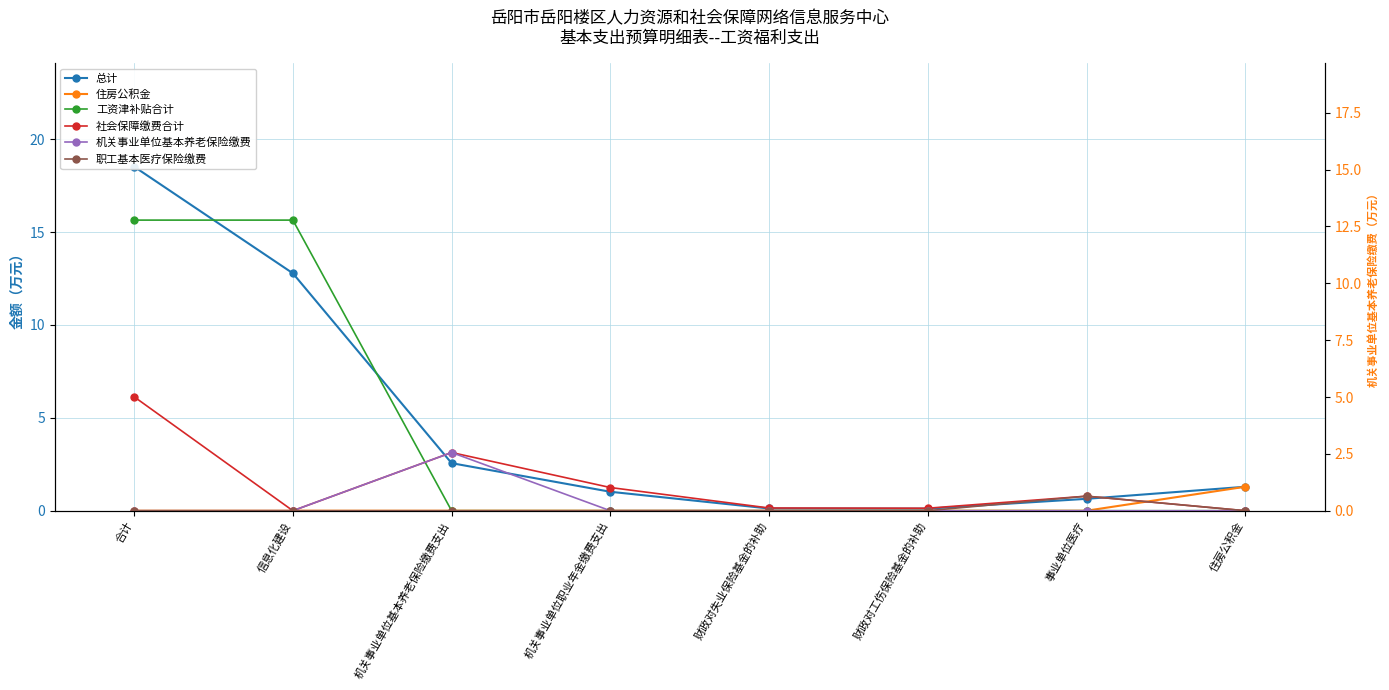

Reading right to left, extract all data points from this chart.

总计: 住房公积金=1.3	事业单位医疗=0.6	财政对工伤保险基金的补助=0.1	财政对失业保险基金的补助=0.1	机关事业单位职业年金缴费支出=1.0	机关事业单位基本养老保险缴费支出=2.6	信息化建设=12.8	合计=18.5
住房公积金: 住房公积金=1.3	事业单位医疗=0.0	财政对工伤保险基金的补助=0.0	财政对失业保险基金的补助=0.0	机关事业单位职业年金缴费支出=0.0	机关事业单位基本养老保险缴费支出=0.0	信息化建设=0.0	合计=0.0
工资津补贴合计: 住房公积金=0.0	事业单位医疗=0.0	财政对工伤保险基金的补助=0.0	财政对失业保险基金的补助=0.0	机关事业单位职业年金缴费支出=0.0	机关事业单位基本养老保险缴费支出=0.0	信息化建设=12.8	合计=12.8
社会保障缴费合计: 住房公积金=0.0	事业单位医疗=0.6	财政对工伤保险基金的补助=0.1	财政对失业保险基金的补助=0.1	机关事业单位职业年金缴费支出=1.0	机关事业单位基本养老保险缴费支出=2.6	信息化建设=0.0	合计=5.0
机关事业单位基本养老保险缴费: 住房公积金=0.0	事业单位医疗=0.0	财政对工伤保险基金的补助=0.0	财政对失业保险基金的补助=0.0	机关事业单位职业年金缴费支出=0.0	机关事业单位基本养老保险缴费支出=2.6	信息化建设=0.0	合计=0.0
职工基本医疗保险缴费: 住房公积金=0.0	事业单位医疗=0.6	财政对工伤保险基金的补助=0.0	财政对失业保险基金的补助=0.0	机关事业单位职业年金缴费支出=0.0	机关事业单位基本养老保险缴费支出=0.0	信息化建设=0.0	合计=0.0